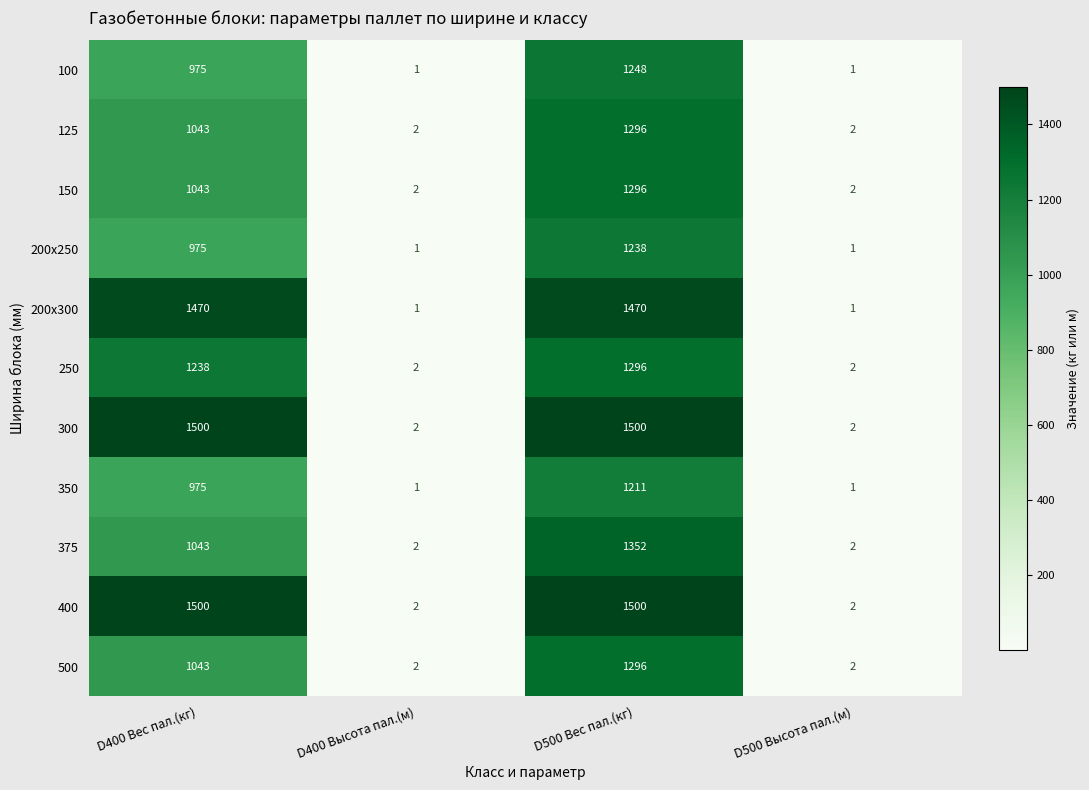

Where is 125 nearest to the value 649?

D400 Вес пал.(кг)